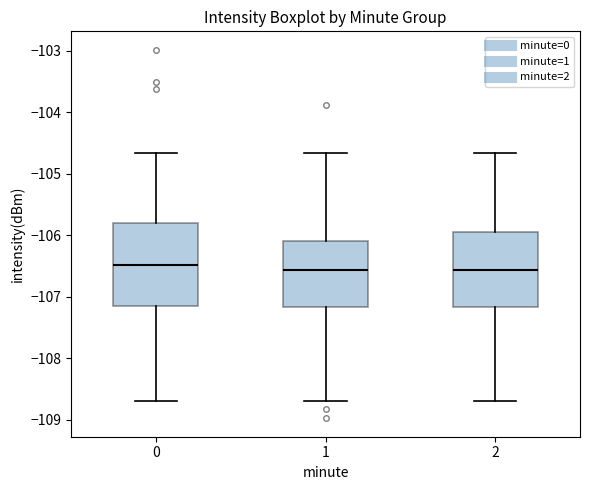

Where does the lower whisker of the box at x = 1 end on the y-axis? The values are not printed on the chart, so give them approximately, as read against the axis.

-108.7